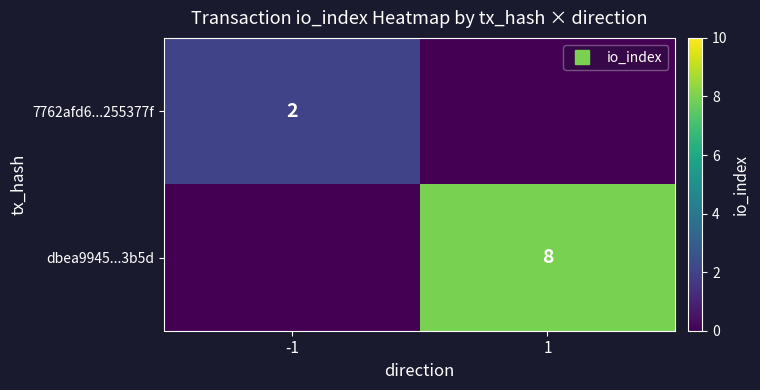

How many data points in 7762afd6...255377f are less than 2?

1